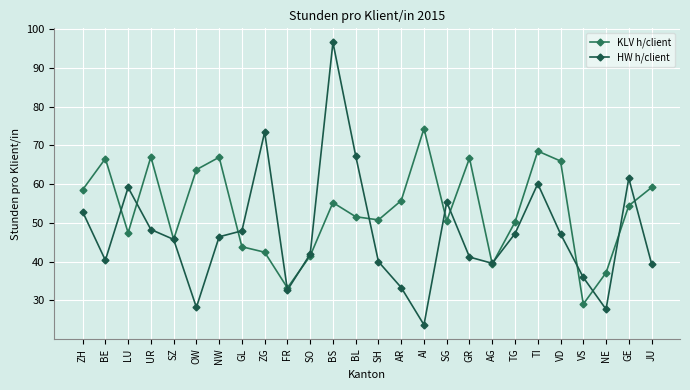

What is the greatest value displayed?

96.6